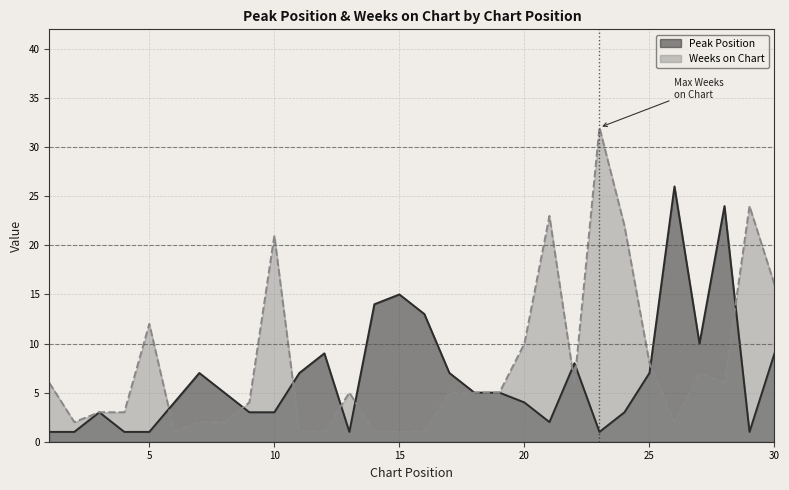

The Weeks on Chart series shows 32 at 23. True or false?

True